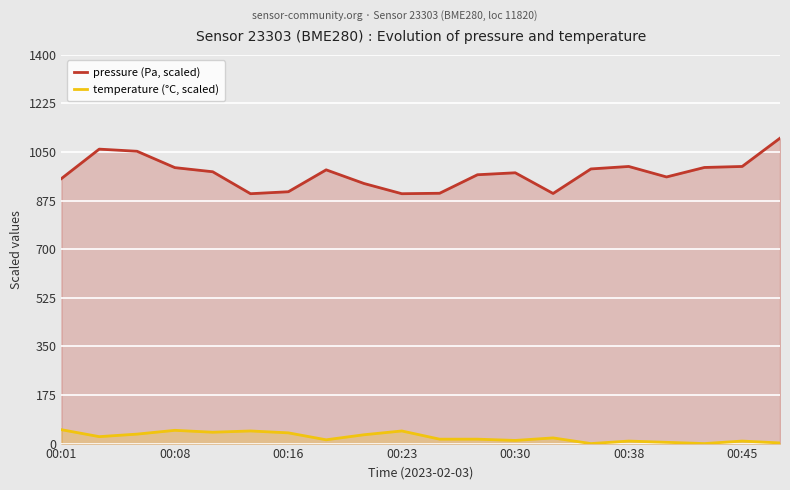

The pressure (Pa, scaled) series shows 998.1 at 00:45. True or false?

True